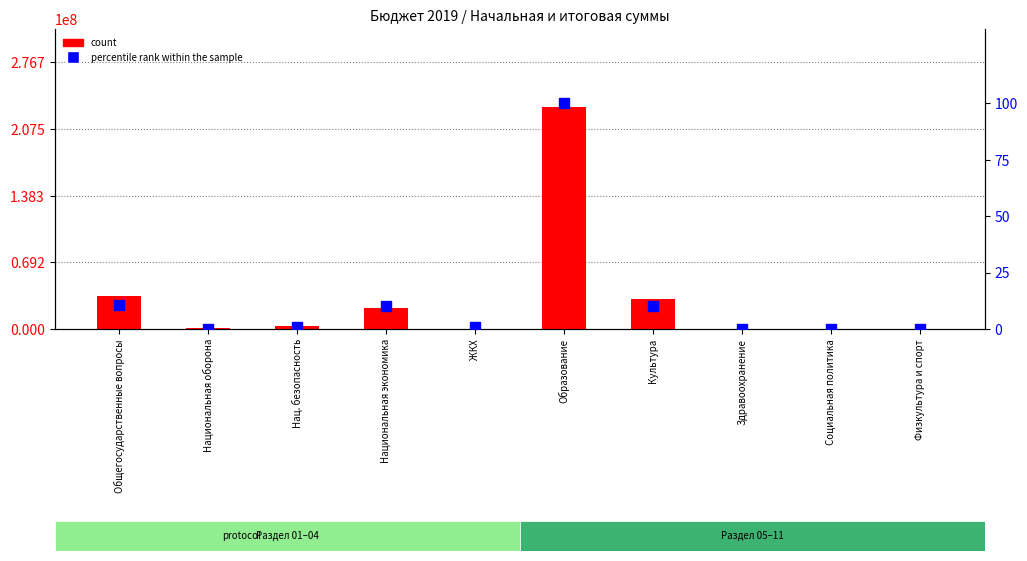

At which category is the sum across all series the highest?

Образование